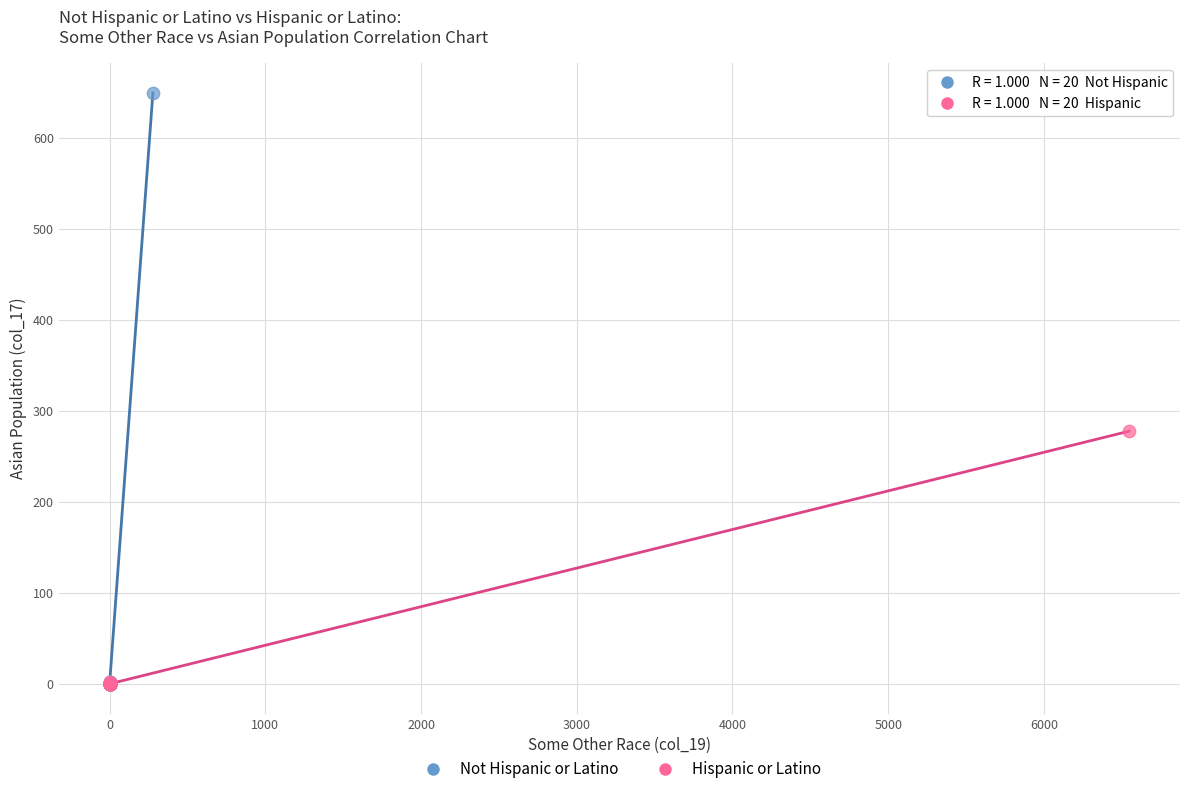

Which series has the widest spread of Y values?

Not Hispanic or Latino